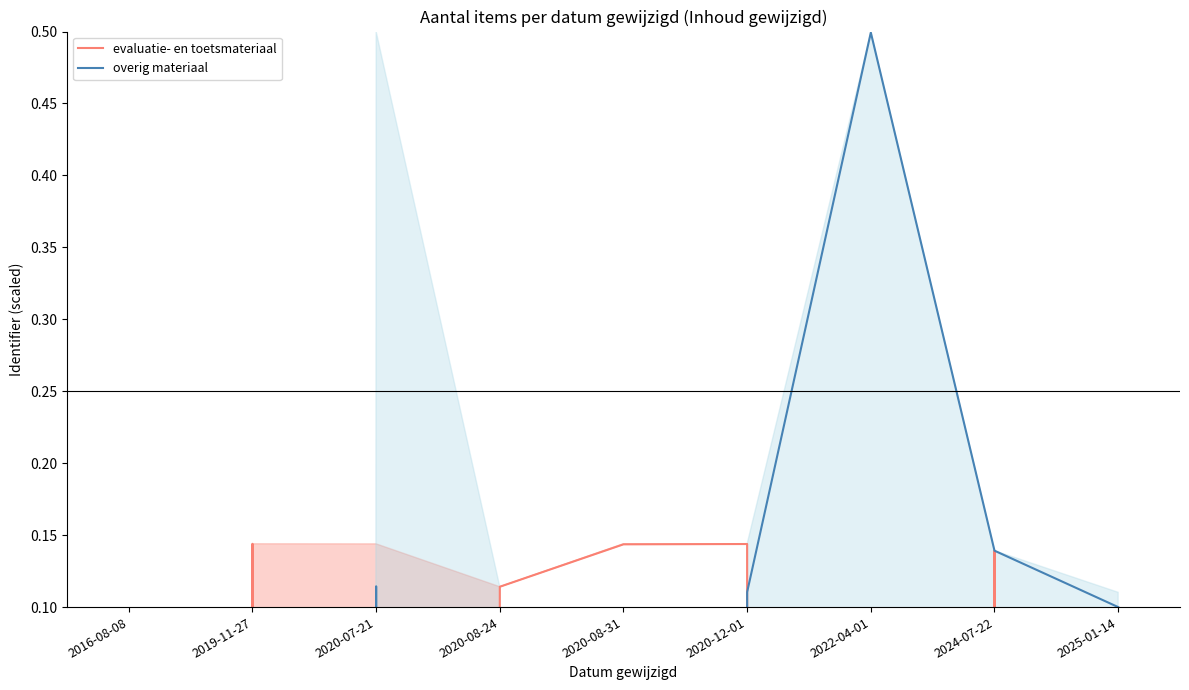

Where is evaluatie- en toetsmateriaal nearest to the value -87?

2020-08-24